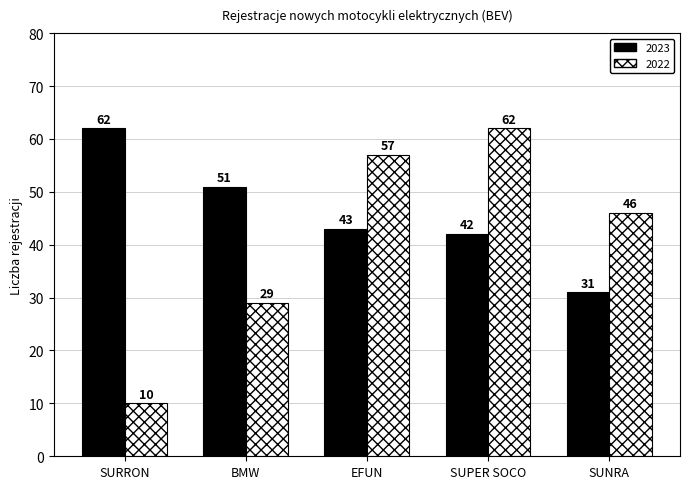

How many categories are shown in the chart?

5